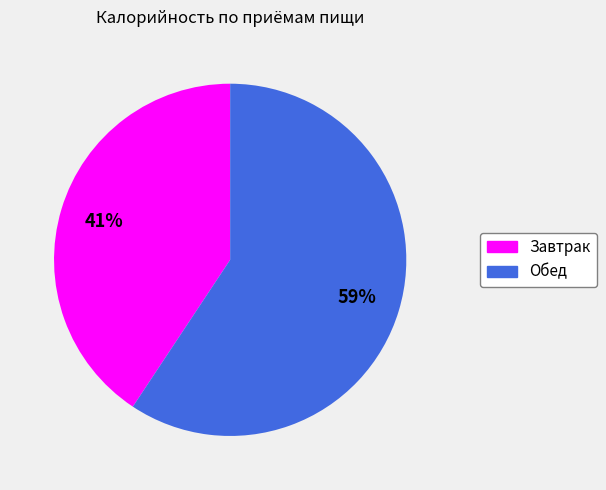

The Обед slice represents 59% of the pie. True or false?

True